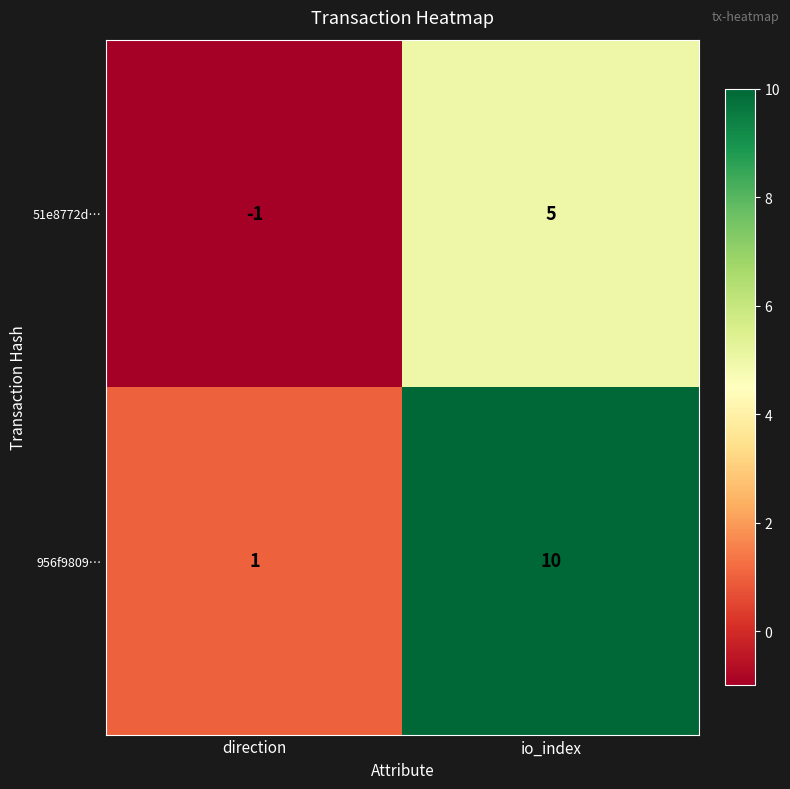

Reading left to right, what are all the values shown in this chart?

51e8772d…: -1	5
956f9809…: 1	10